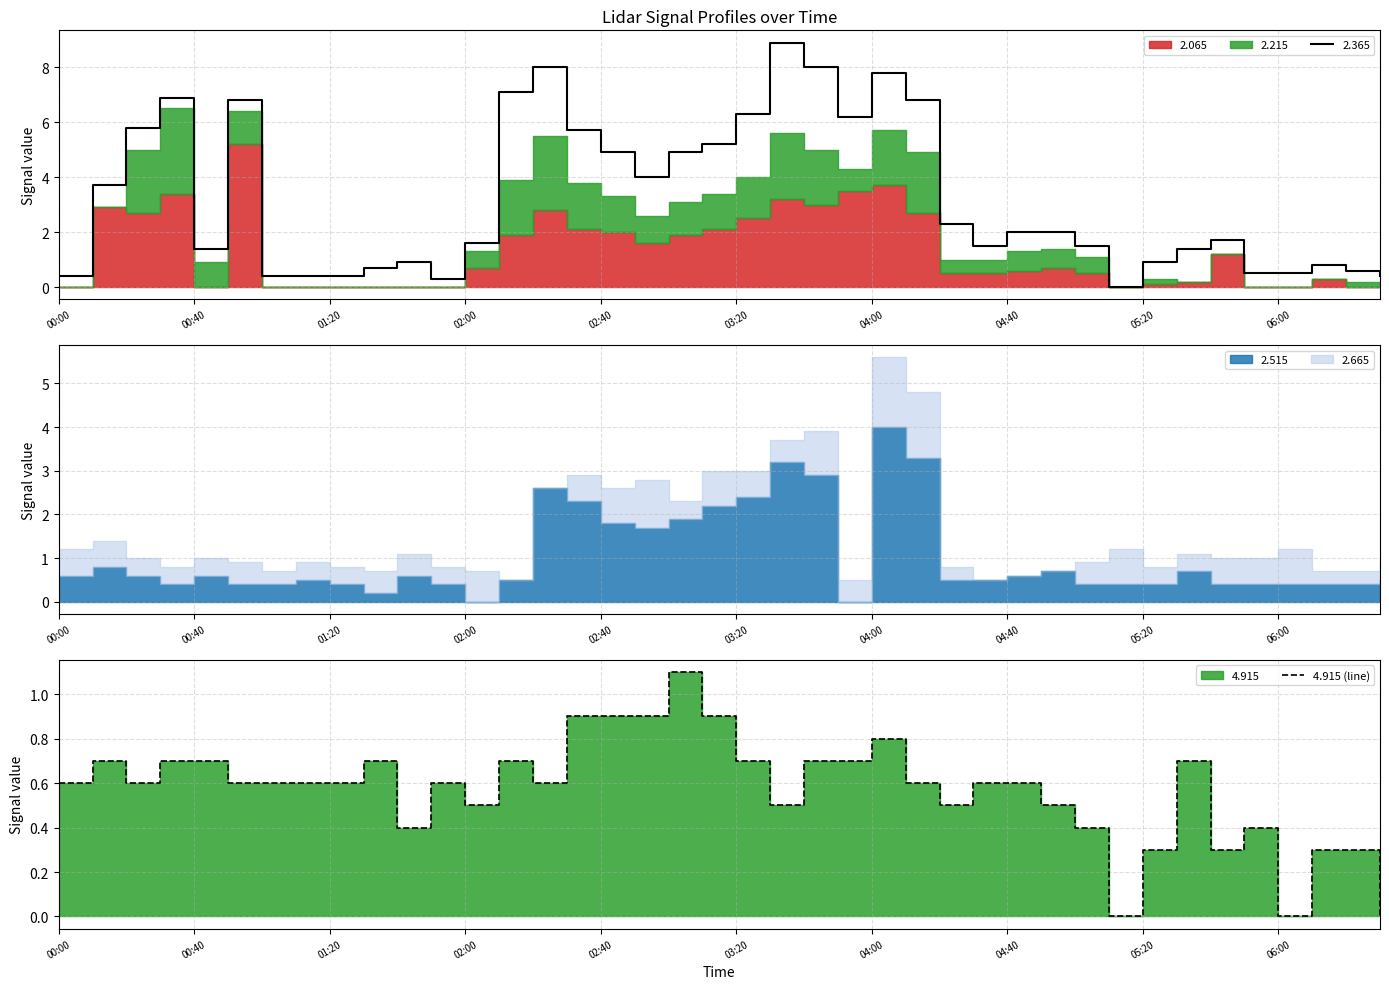

How many interior local valleys (lower than both neighbors) does the data have?

9